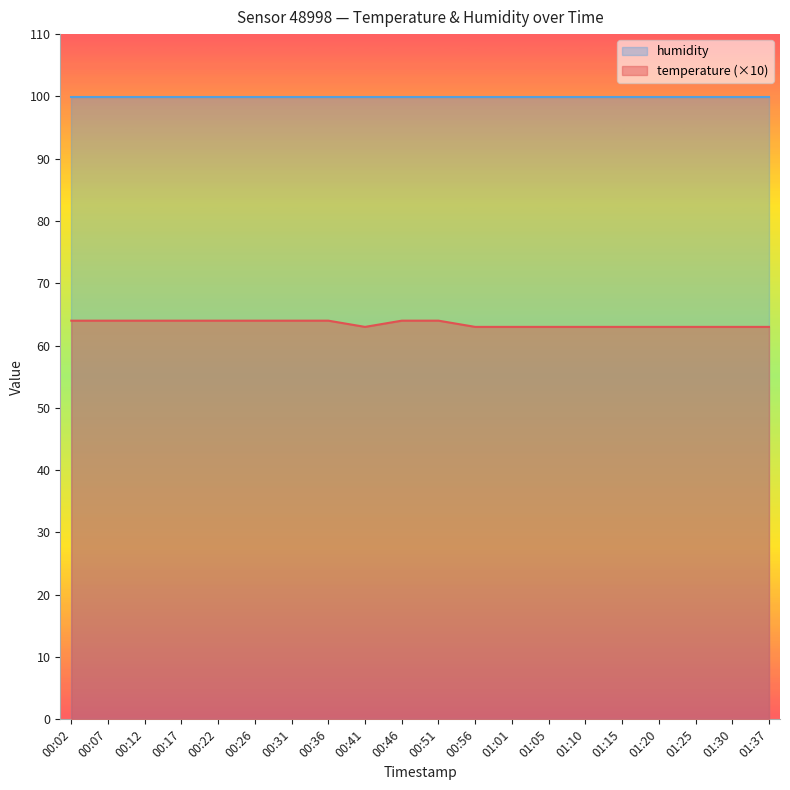

List the labels in order of value, smallest first.

00:41, 00:56, 01:01, 01:05, 01:10, 01:15, 01:20, 01:25, 01:30, 01:37, 00:02, 00:07, 00:12, 00:17, 00:22, 00:26, 00:31, 00:36, 00:46, 00:51